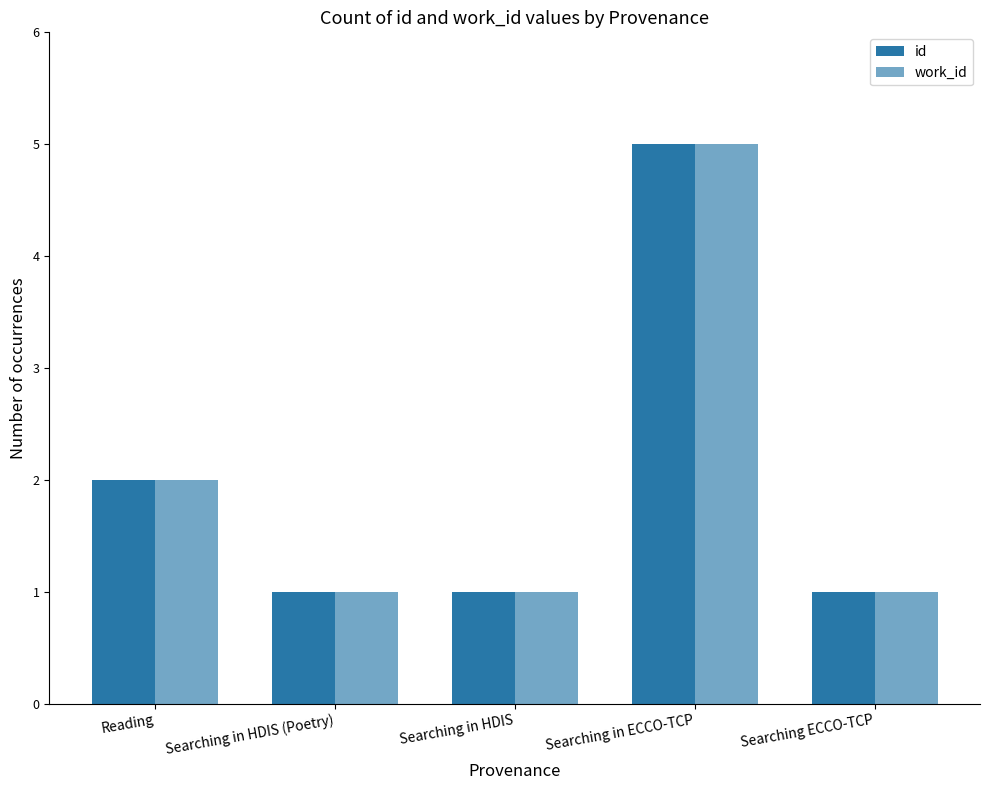

Reading right to left, extract all data points from this chart.

id: Searching ECCO-TCP=1	Searching in ECCO-TCP=5	Searching in HDIS=1	Searching in HDIS (Poetry)=1	Reading=2
work_id: Searching ECCO-TCP=1	Searching in ECCO-TCP=5	Searching in HDIS=1	Searching in HDIS (Poetry)=1	Reading=2